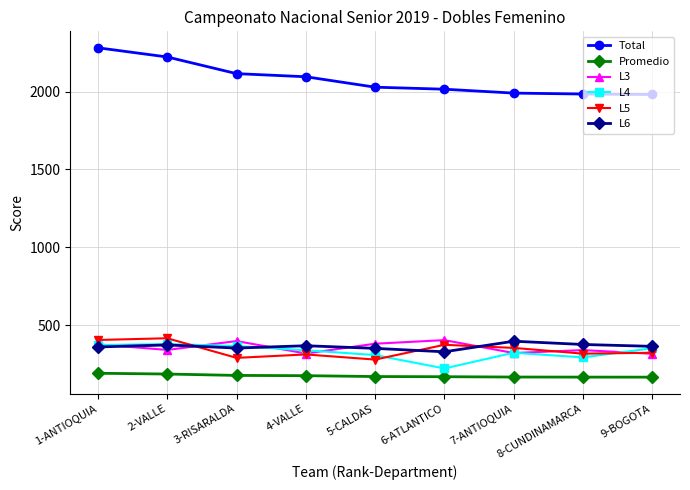

What are all the series names shown in the legend?

Total, Promedio, L3, L4, L5, L6